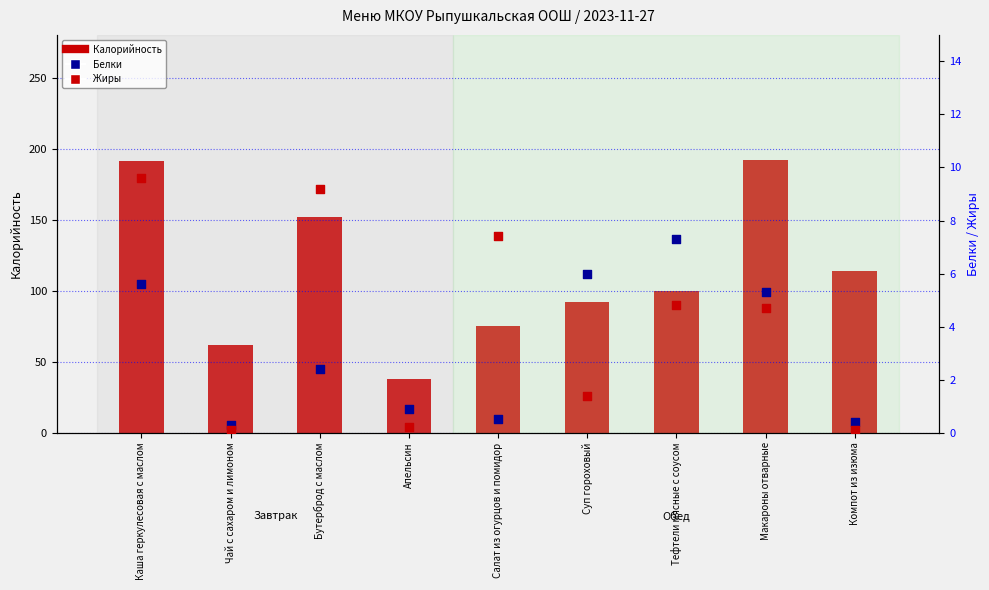

Which series has the largest Y range (max minus min)?

Калорийность